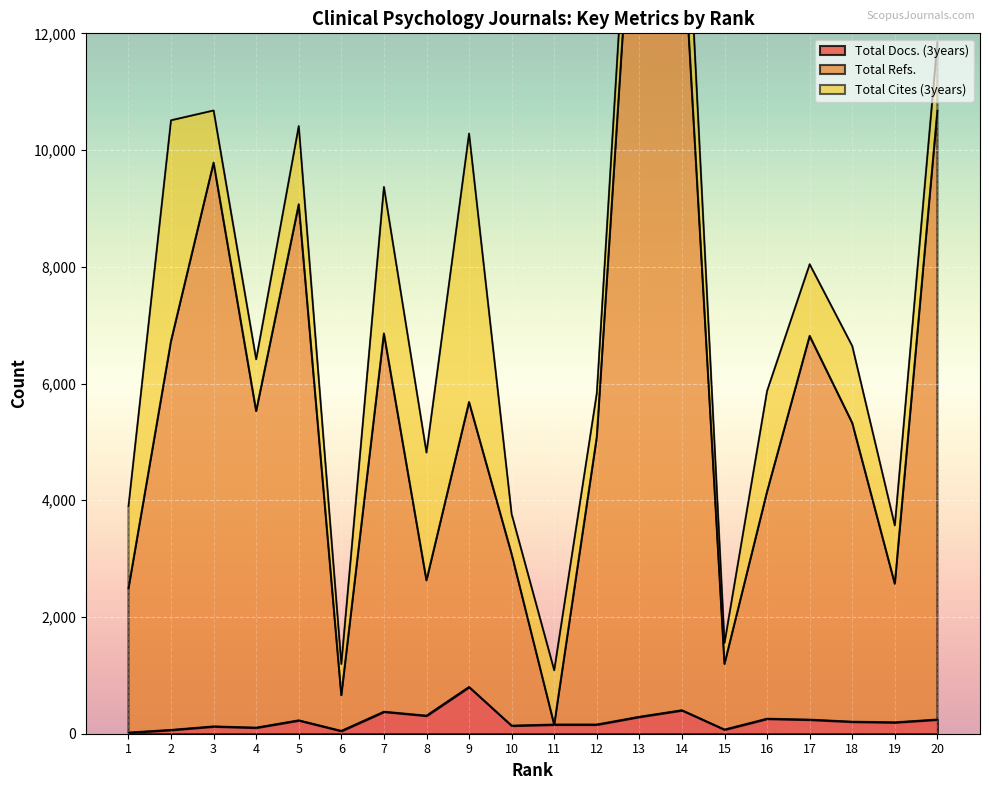

The value of Total Docs. (3years) at 16 is 257. True or false?

True